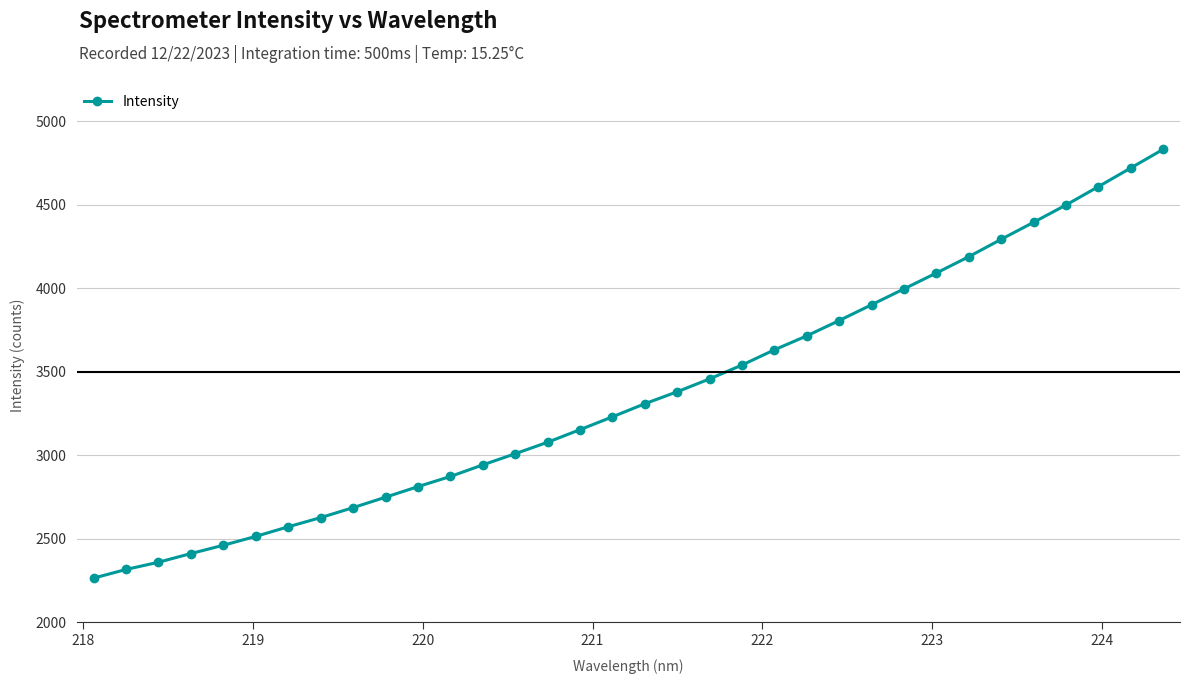

Count the number of values greater than 3309.

17